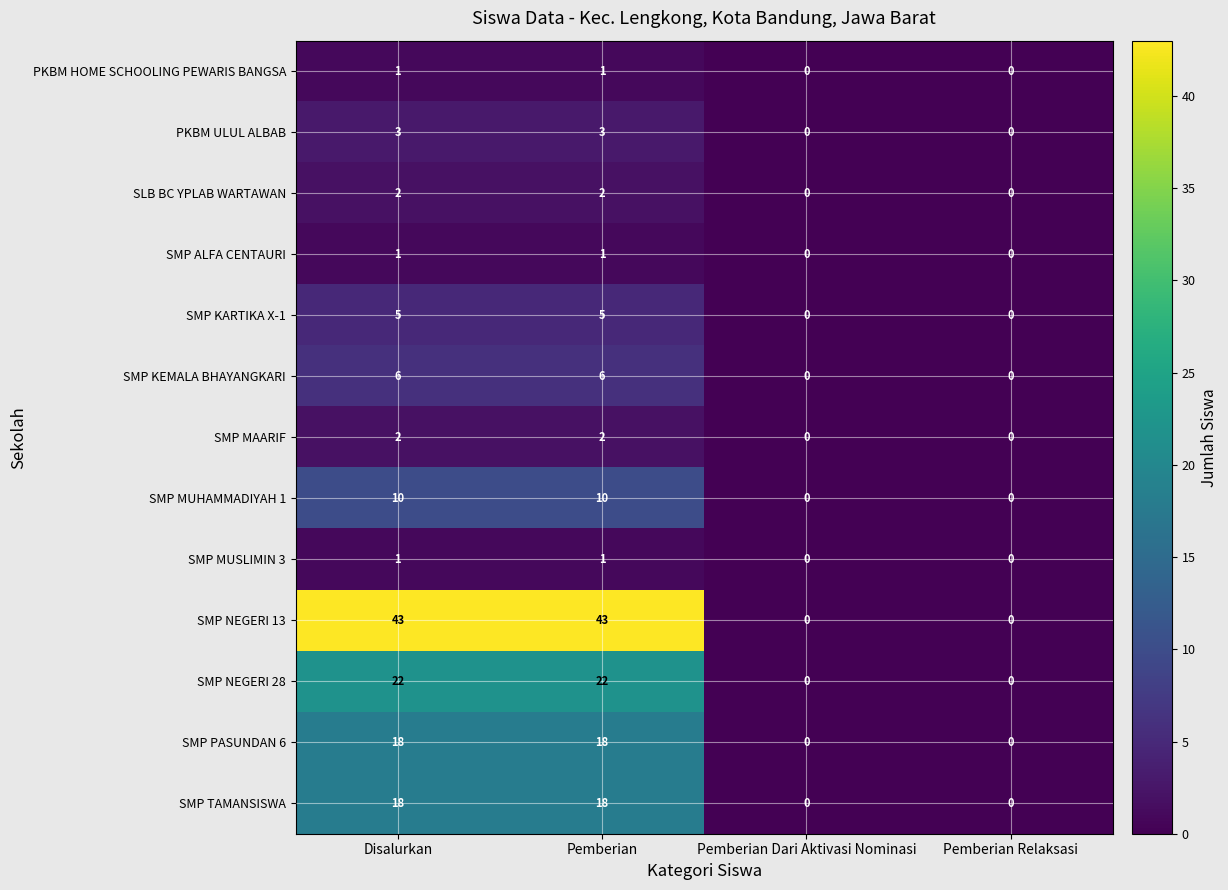

Count the SMP TAMANSISWA values in the range 0 to 18.

4